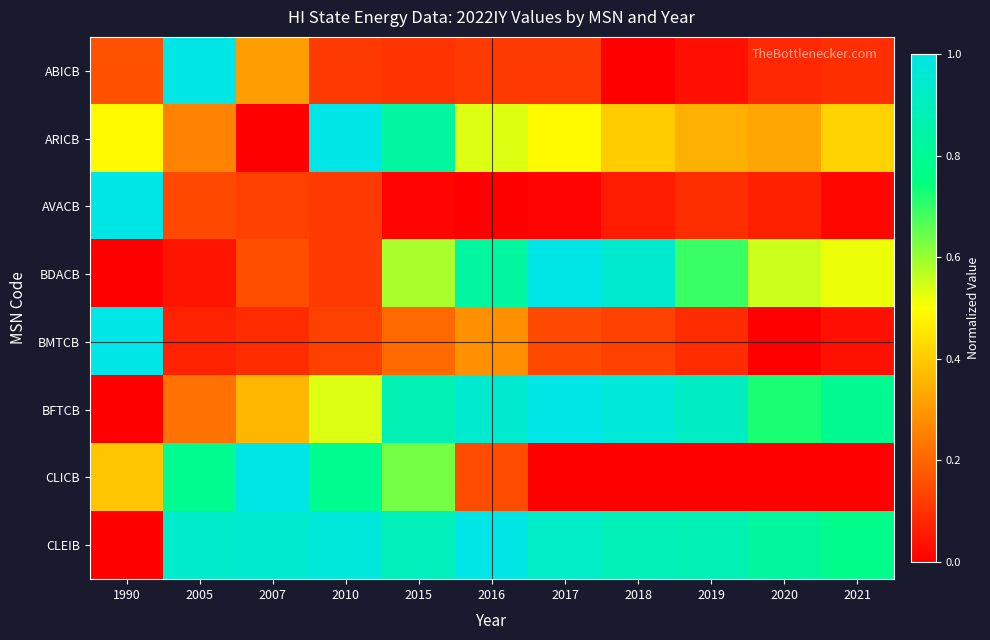

Which series has the largest range (max minus min)?

ABICB